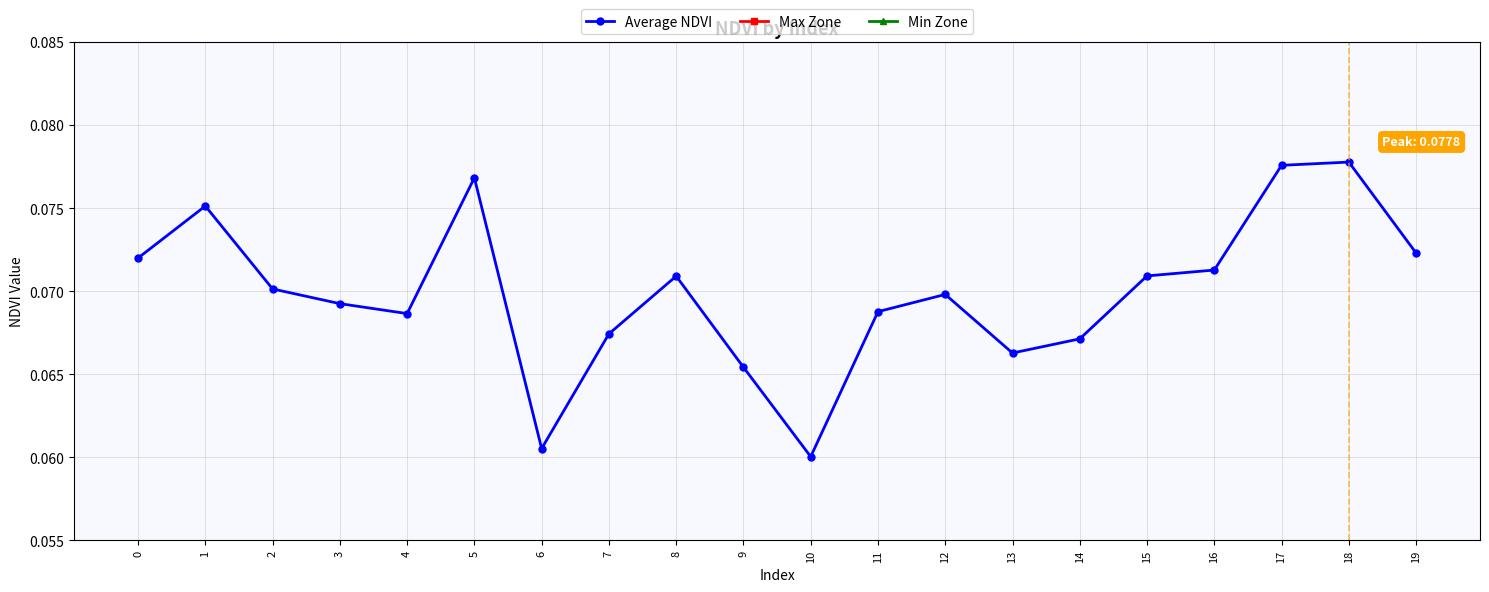

How many interior local valleys does the Max Zone series have?

2